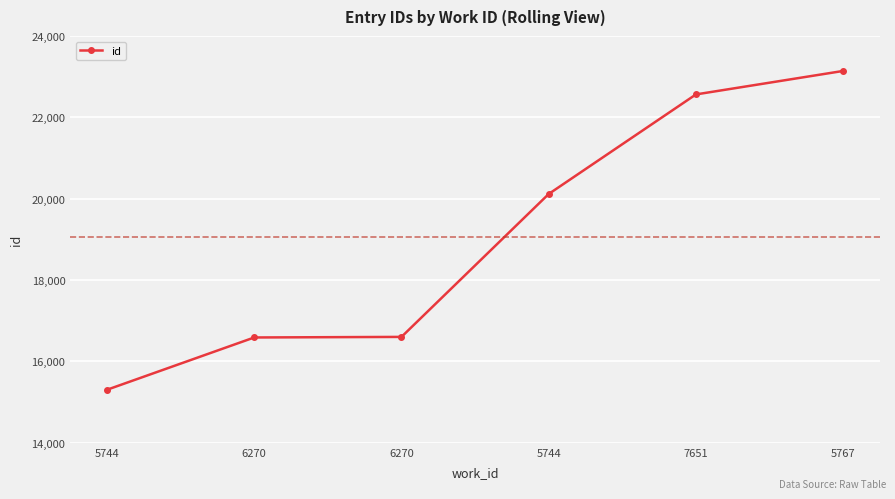

What value does the data have at 5744?

20116